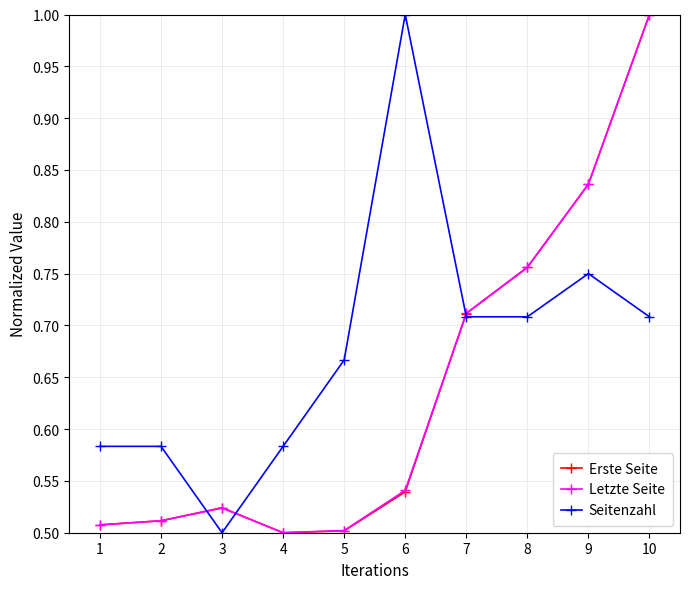

Where do Seitenzahl and Letzte Seite first cross each other?

2 and 3